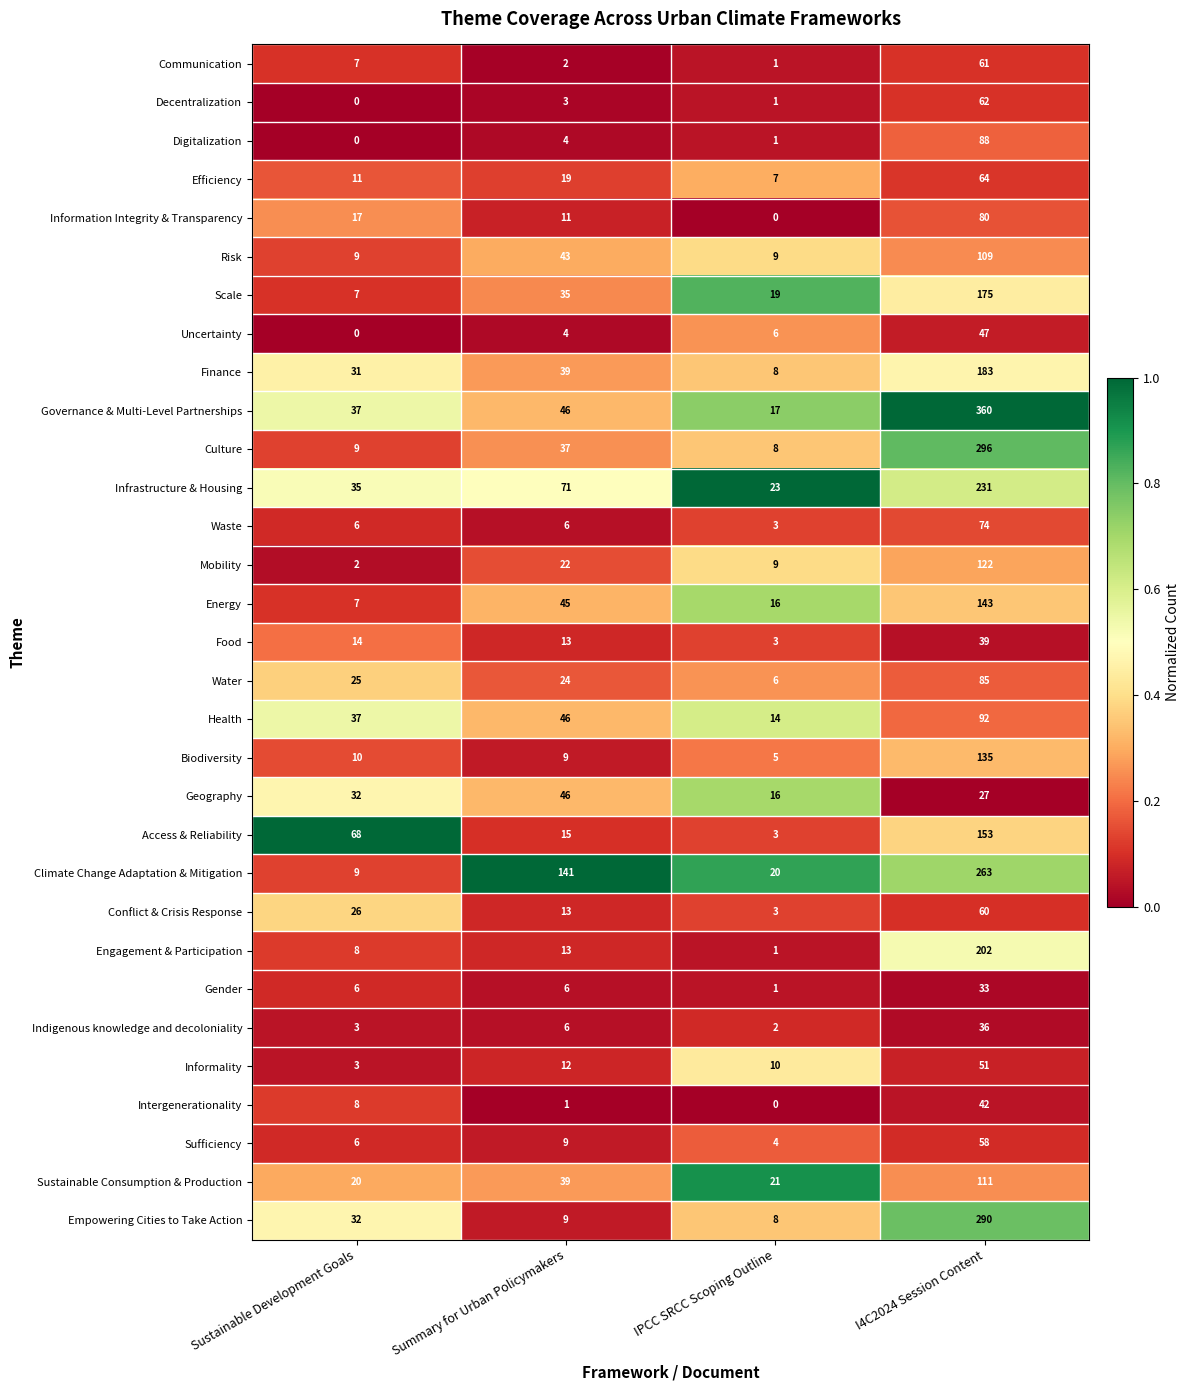

What is the sum of all Climate Change Adaptation & Mitigation values?

433